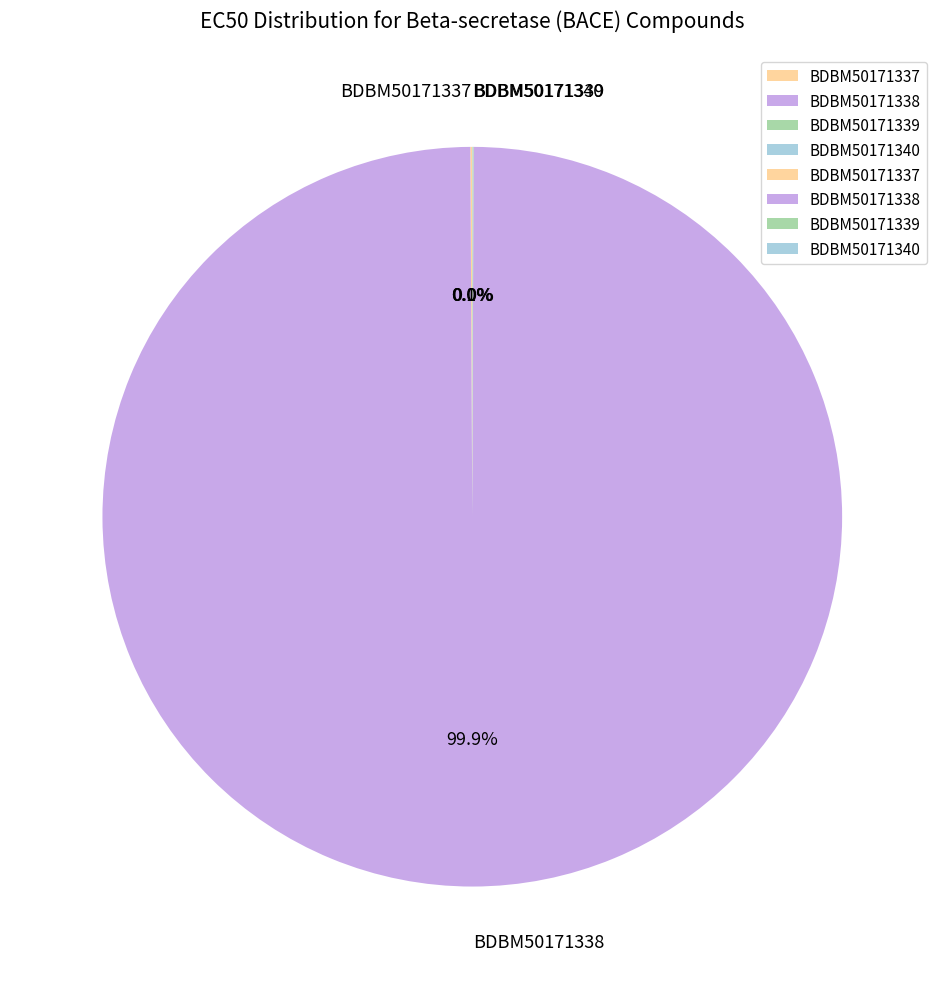

Is there a majority slice in this chart?

Yes